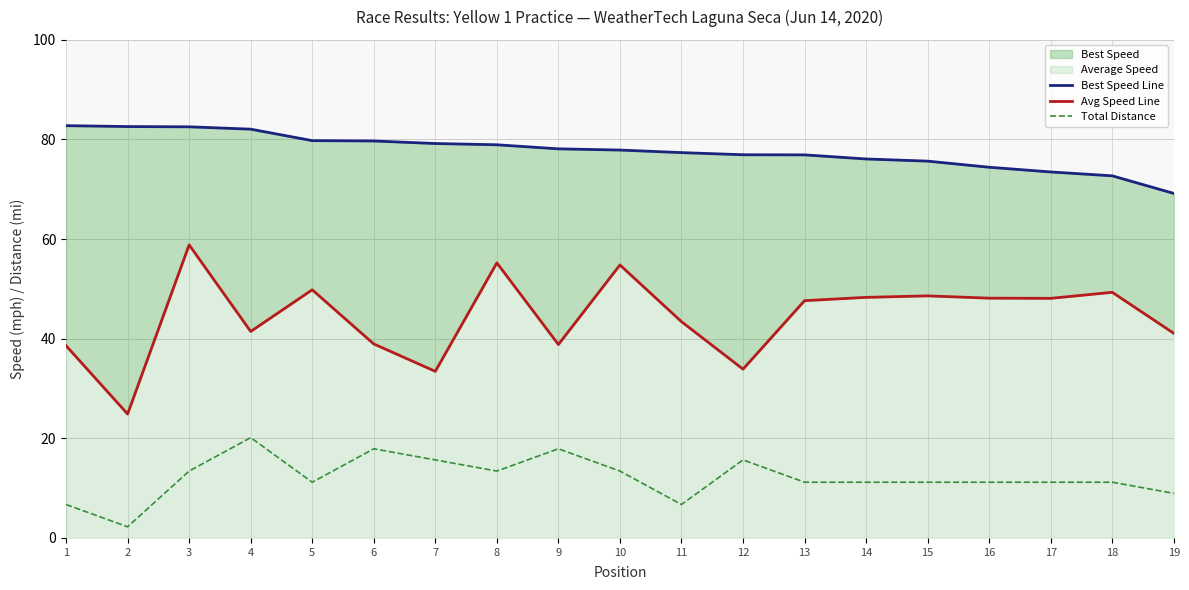

Reading right to left, transcribe all the data shown in this chart.

Best Speed Line: 69.2	72.7	73.5	74.4	75.7	76.1	76.9	76.9	77.4	77.9	78.1	78.9	79.2	79.7	79.8	82.1	82.5	82.6	82.8
Avg Speed Line: 41.1	49.3	48.1	48.1	48.6	48.3	47.6	33.9	43.4	54.8	38.8	55.2	33.5	38.9	49.8	41.5	58.8	24.9	38.6
Total Distance: 9.0	11.2	11.2	11.2	11.2	11.2	11.2	15.7	6.7	13.4	17.9	13.4	15.7	17.9	11.2	20.1	13.4	2.2	6.7